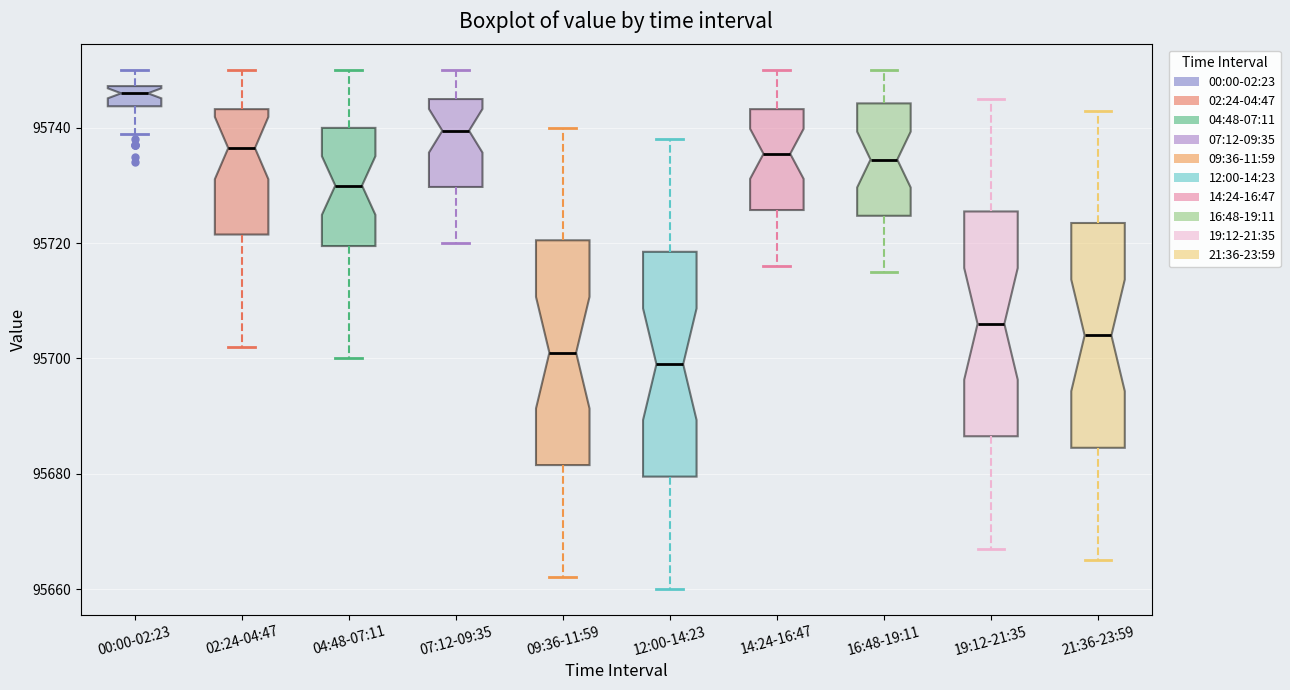

Reading left to right, read every box against the y-axis: the position of its median line, the range the box covers, and the ends of its whiskers. The values are not printed on the chart, so give them approximately, as read against the axis.

00:00-02:23: median 95746, box 95744 to 95748, whiskers 95740 to 95750
02:24-04:47: median 95736, box 95722 to 95744, whiskers 95702 to 95750
04:48-07:11: median 95730, box 95720 to 95740, whiskers 95700 to 95750
07:12-09:35: median 95740, box 95730 to 95746, whiskers 95720 to 95750
09:36-11:59: median 95702, box 95682 to 95720, whiskers 95662 to 95740
12:00-14:23: median 95700, box 95680 to 95718, whiskers 95660 to 95738
14:24-16:47: median 95736, box 95726 to 95744, whiskers 95716 to 95750
16:48-19:11: median 95734, box 95724 to 95744, whiskers 95716 to 95750
19:12-21:35: median 95706, box 95686 to 95726, whiskers 95668 to 95746
21:36-23:59: median 95704, box 95684 to 95724, whiskers 95666 to 95744